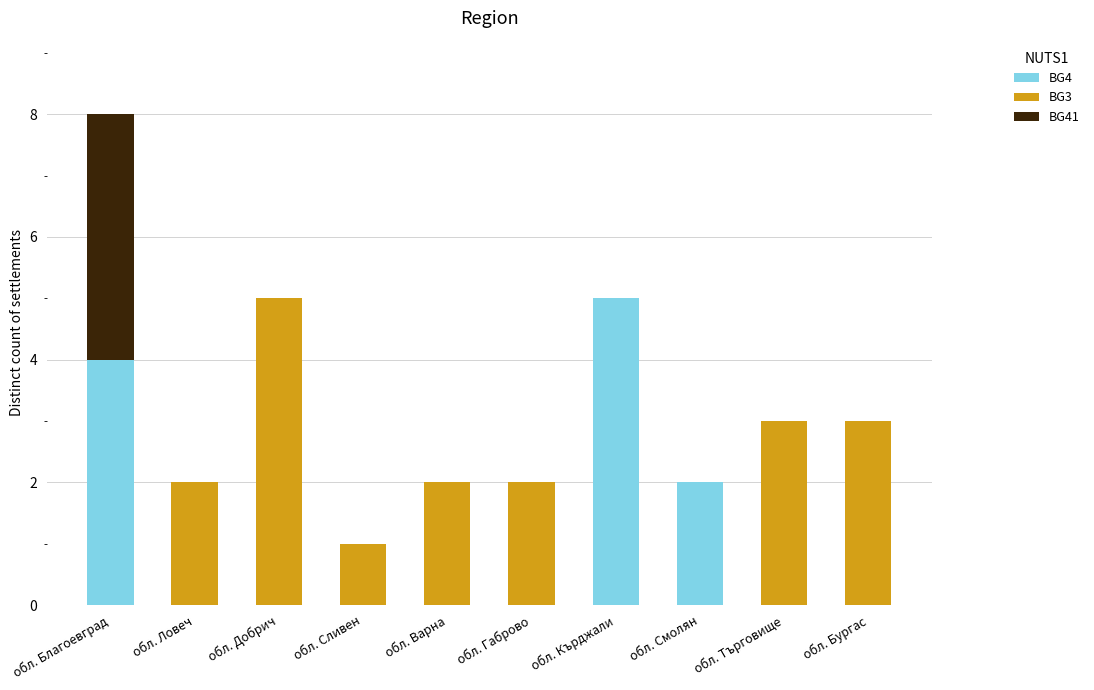

Count the number of data series in this chart.

3